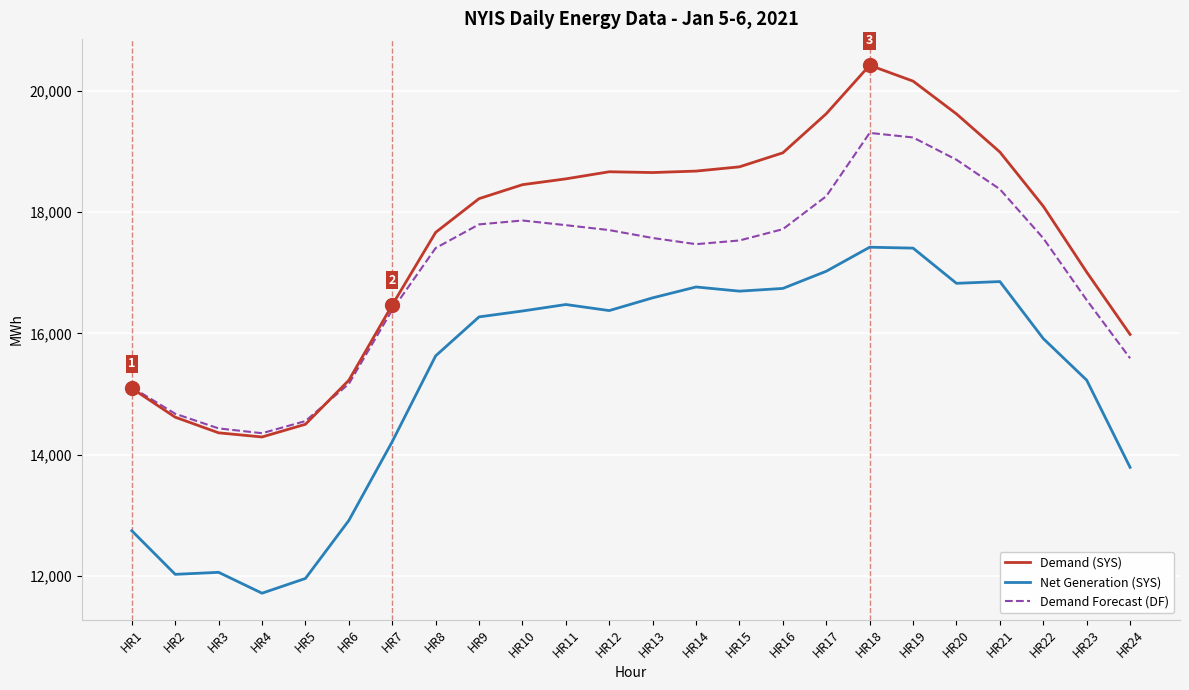

List the series in order of their overall mean, highest first.

Demand (SYS), Demand Forecast (DF), Net Generation (SYS)